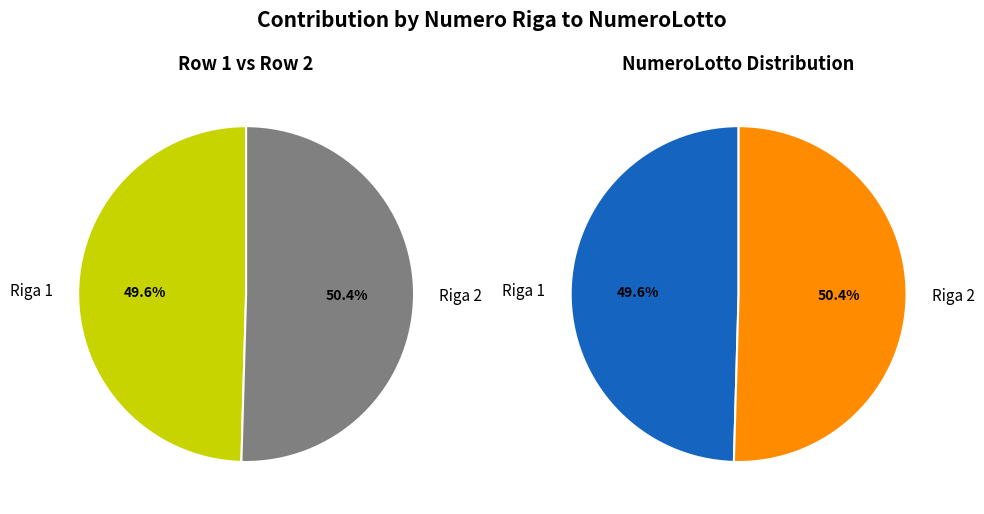

Is Riga 1 the majority of the pie?

No